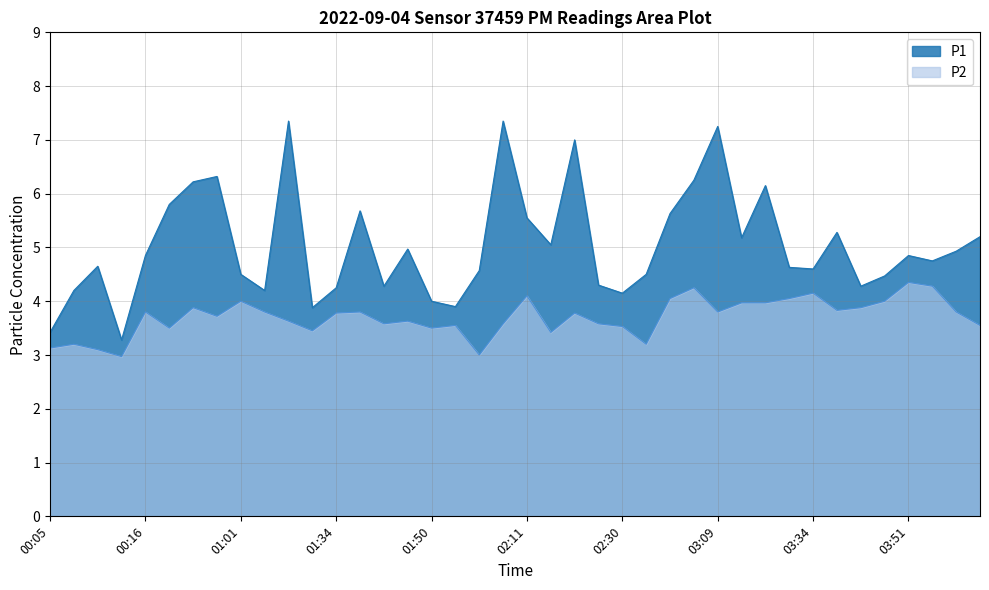

Between 01:53 and 02:11, which series saw the biggest shift?

P1